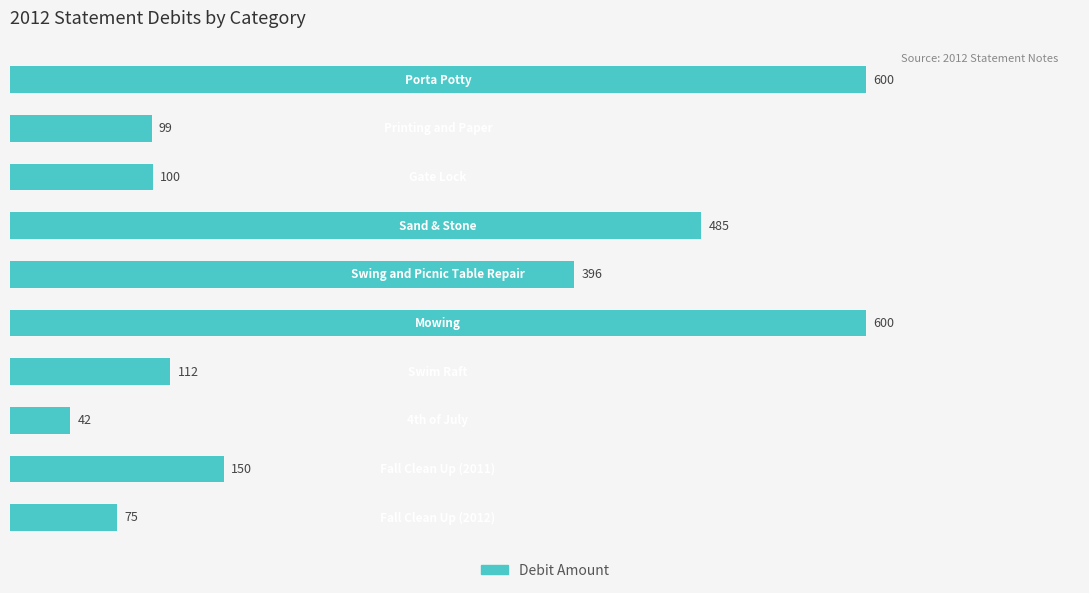

What is the smallest value displayed?

42.4